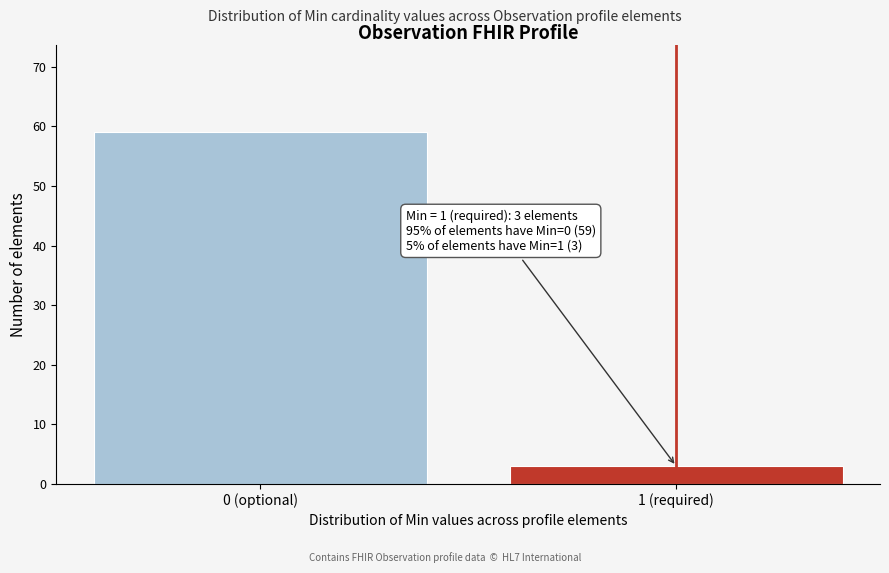

Reading left to right, what are all the values shown in this chart?

0 (optional)=59	1 (required)=3